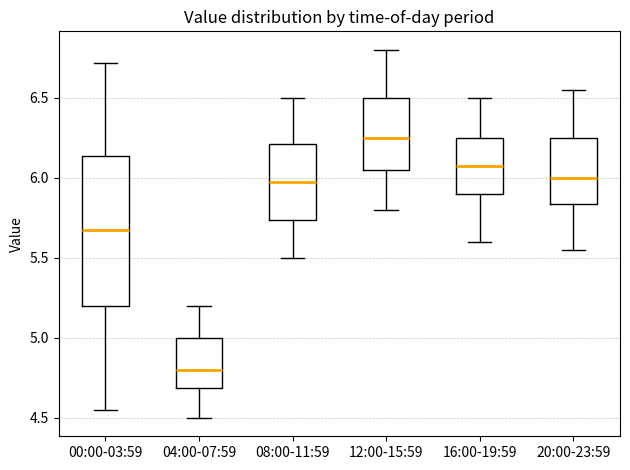

Where does the upper whisker of the box for 08:00-11:59 end on the y-axis? The values are not printed on the chart, so give them approximately, as read against the axis.

6.50